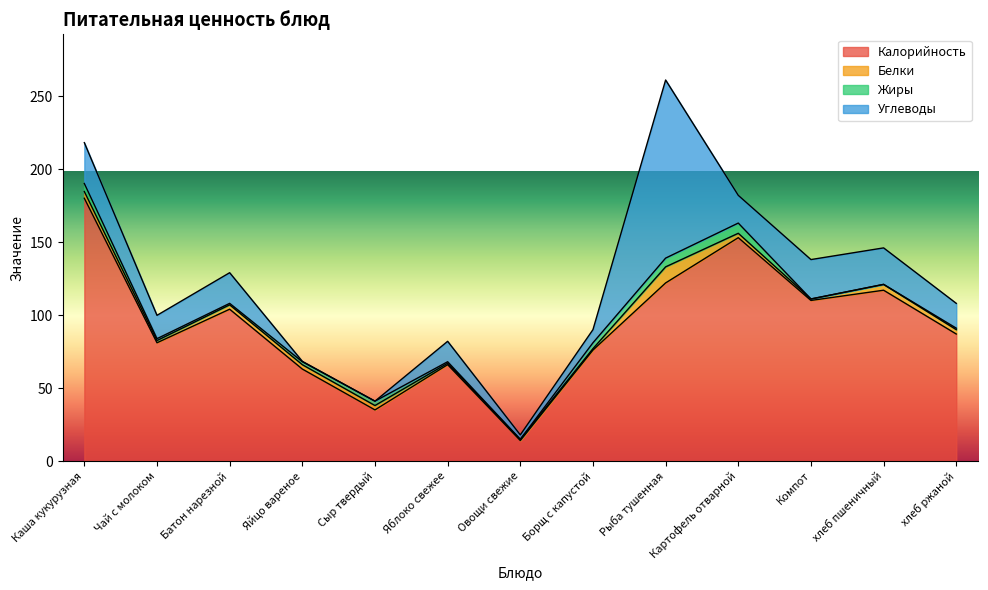

How many lines are shown in the chart?

4